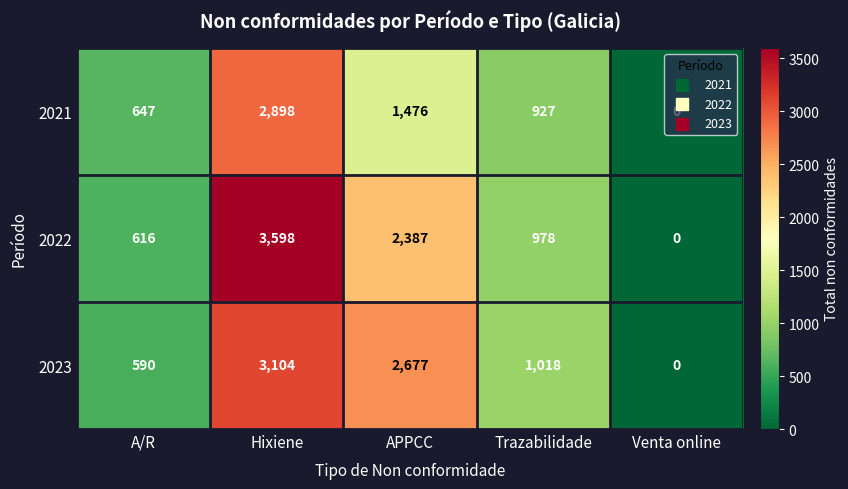

At which category is the sum across all series the highest?

Hixiene